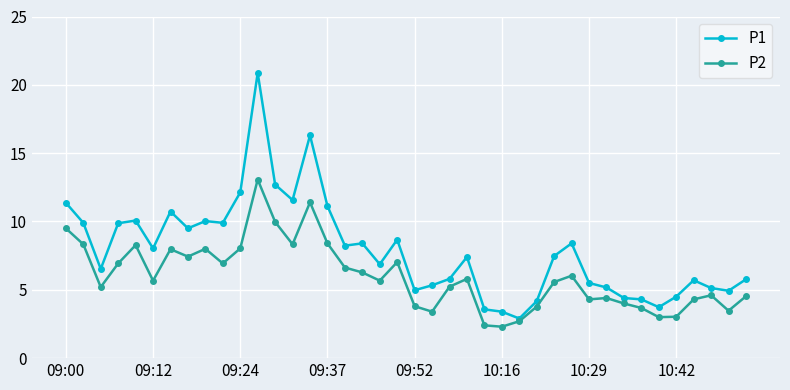

What is the lowest value of the P2 series?

2.3